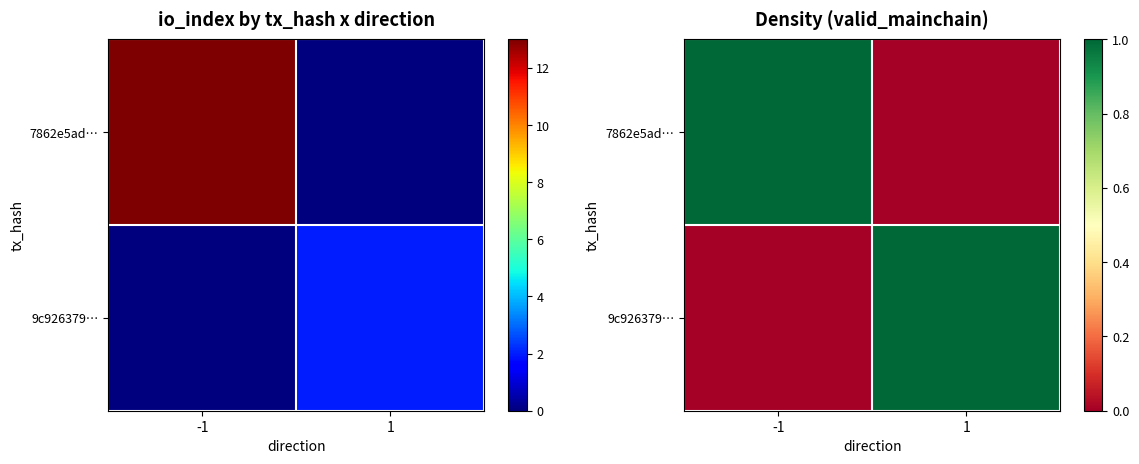

How many categories are shown in the chart?

2